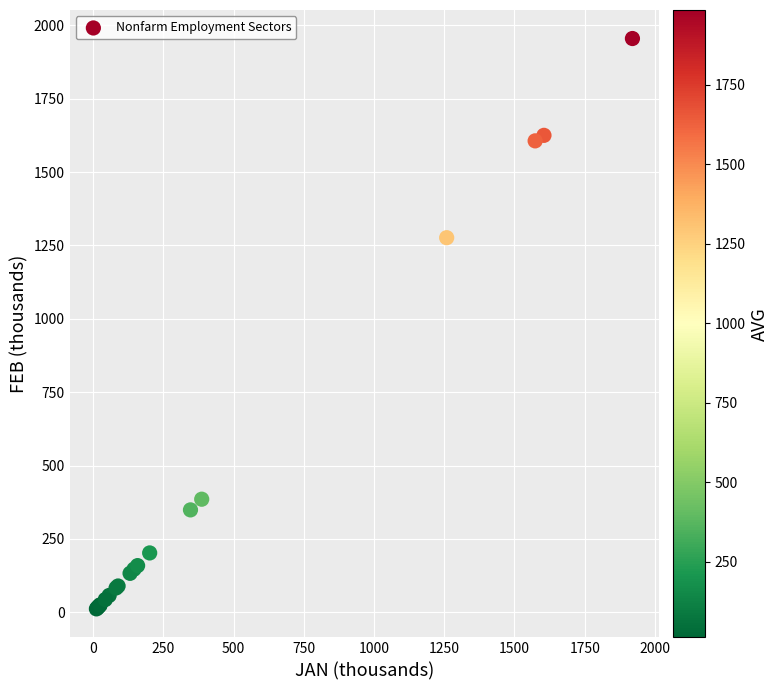

What Y value in the scatter plot is closest to 983?

1276.4